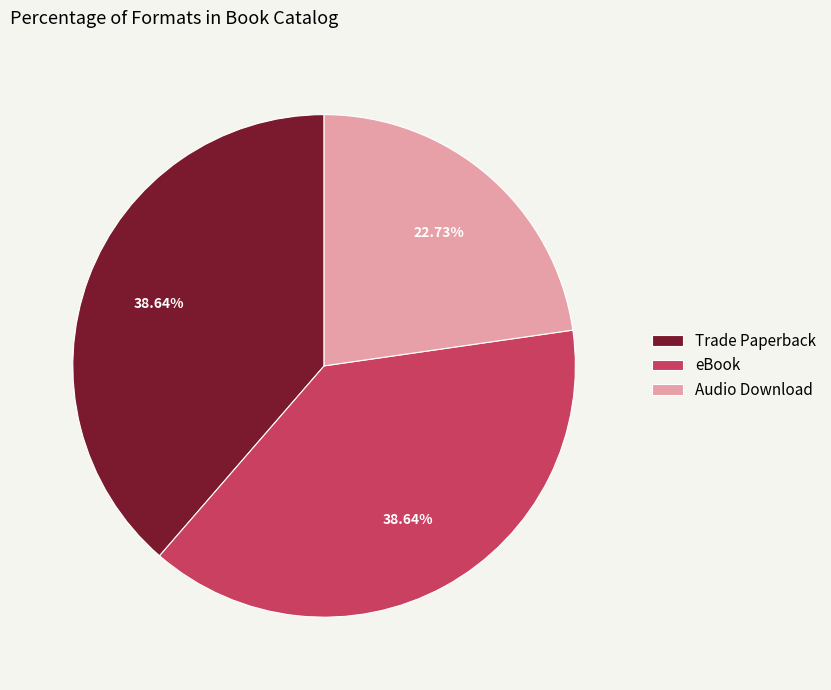

Does Trade Paperback account for over 50% of the chart?

No